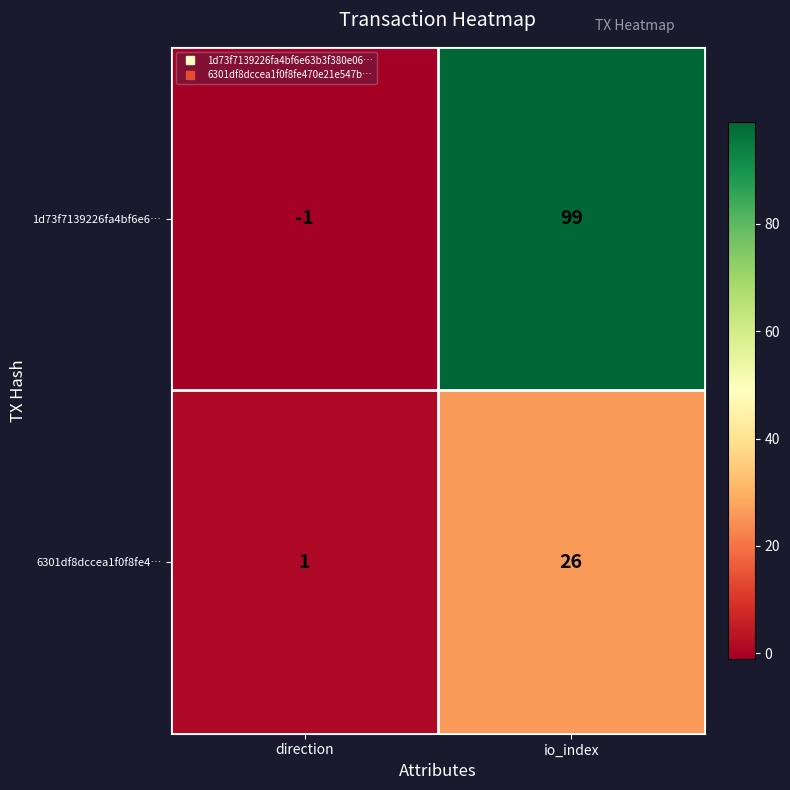

Is it true that 6301df8dccea1f0f8fe4… equals 0 at direction?

False